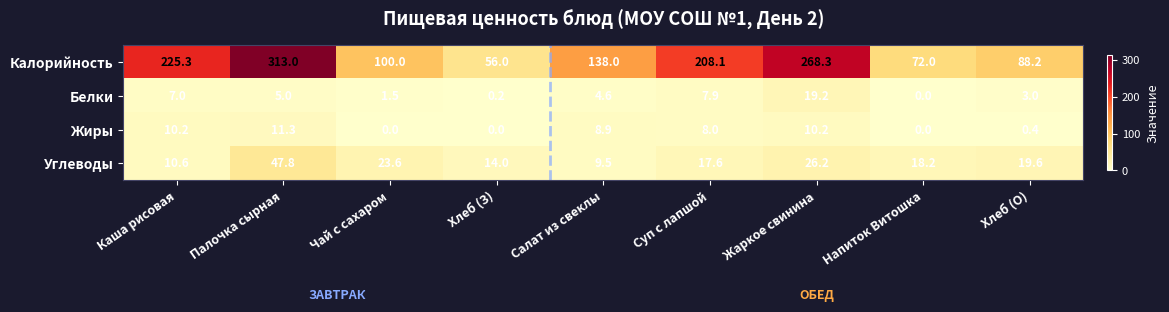

What is the sum of the Белки values at Напиток Витошка and Салат из свеклы?

4.6